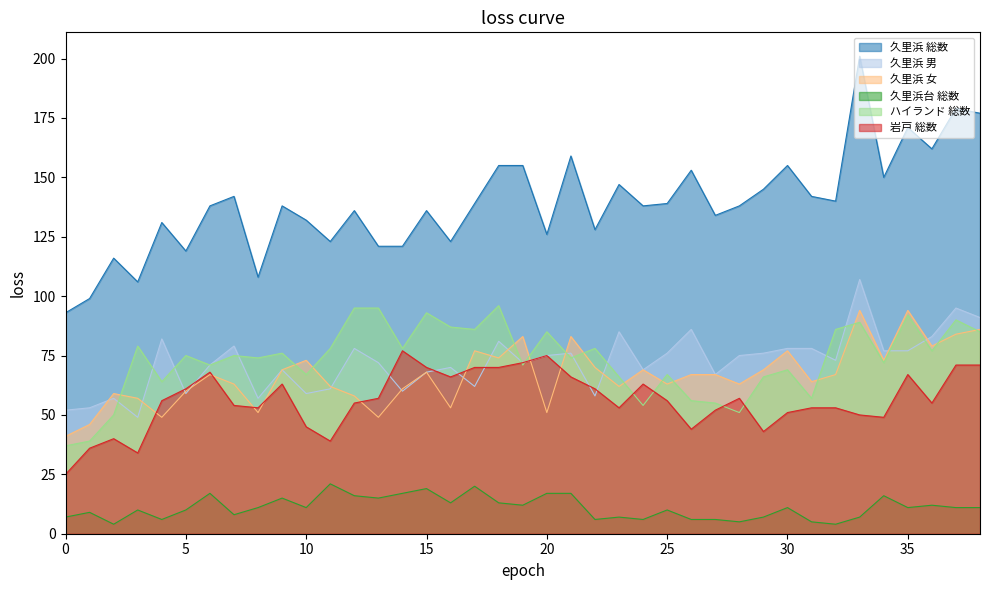

What is the total value across all series at 37?

530